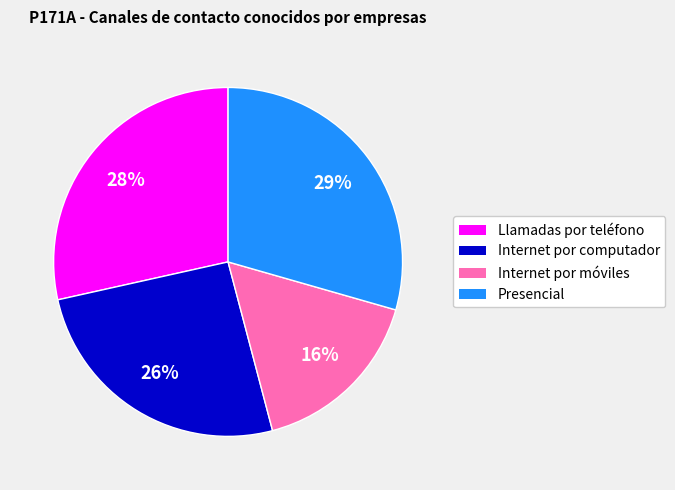

How many segments does this pie chart have?

4